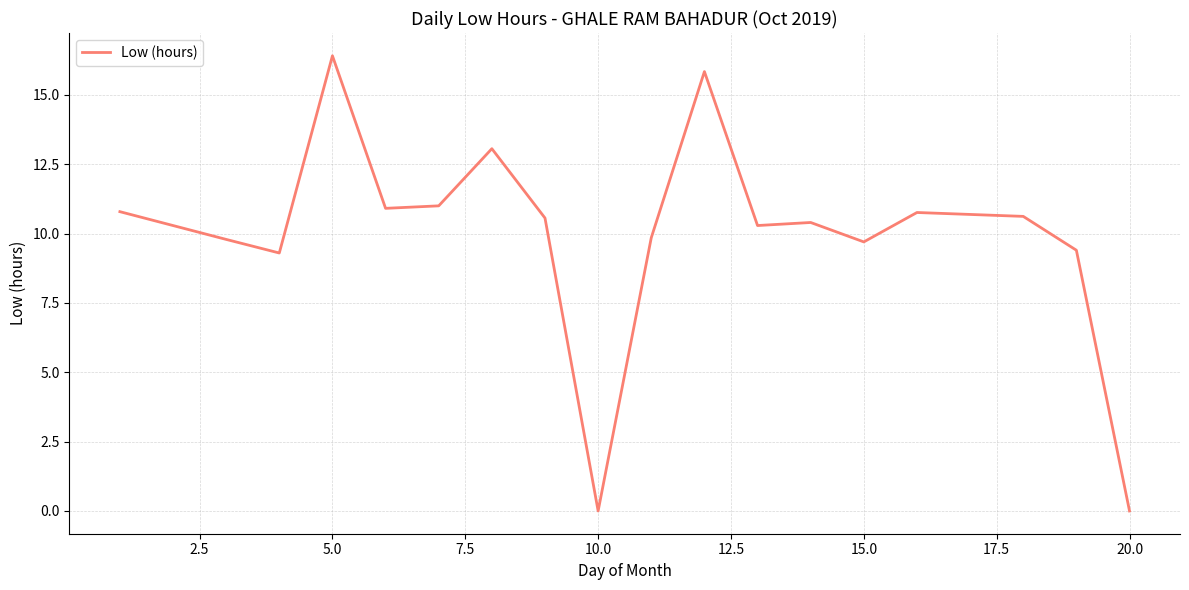

What is the difference between the maximum and minimum values?

16.4